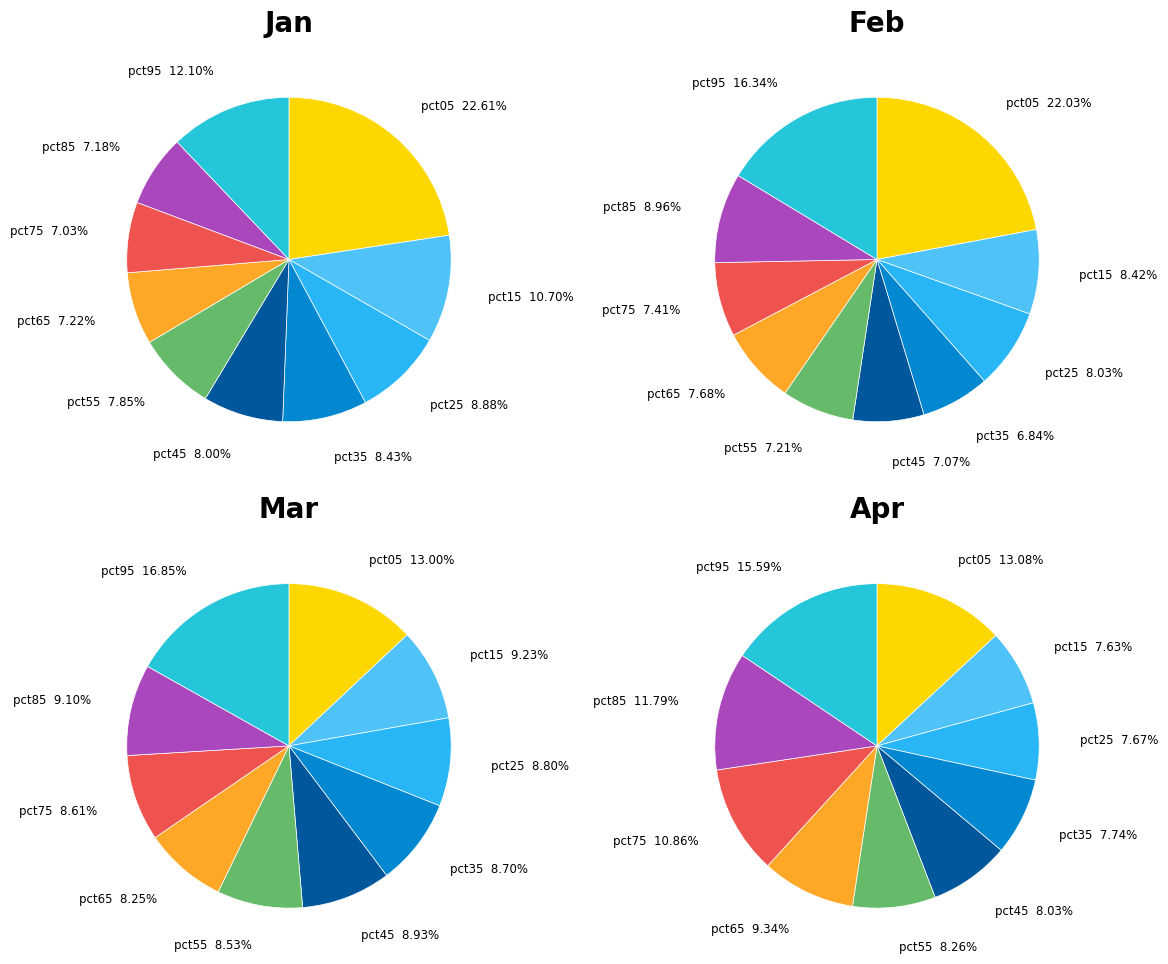

How many segments does this pie chart have?

10